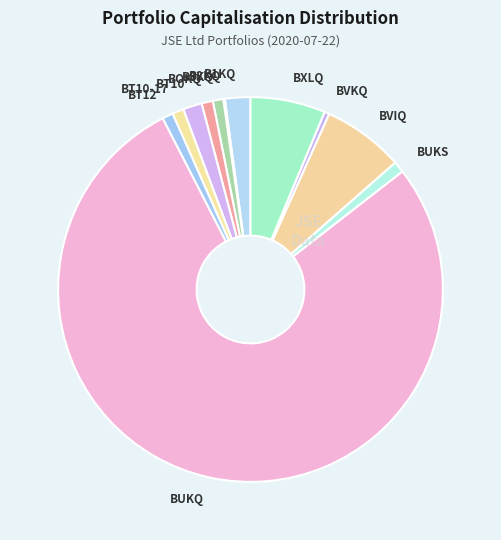

Does BUKQ represent more than half of the total?

Yes